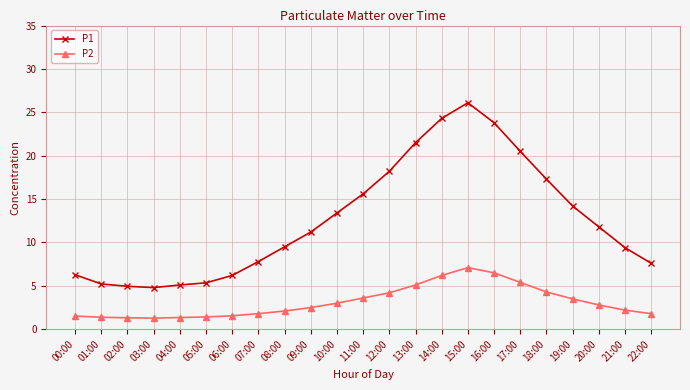

In P1, how many points are lower than both neighbors (excluding endpoints)?

1